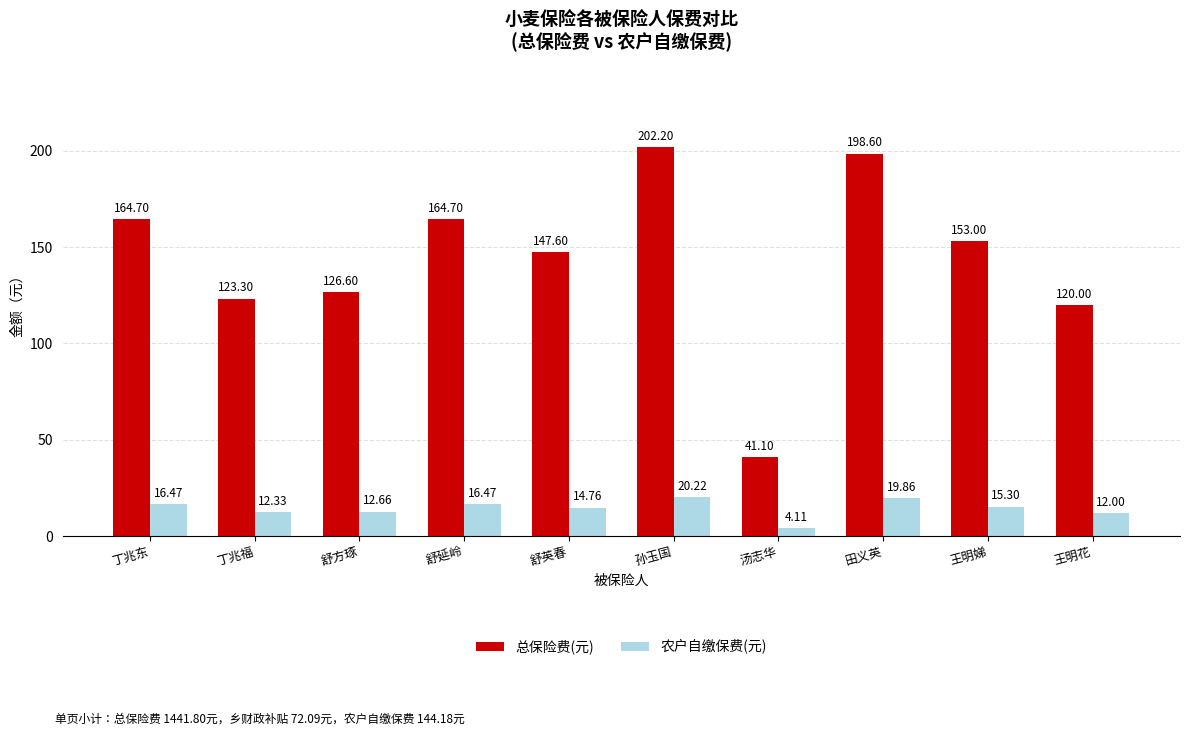

Reading right to left, transcribe all the data shown in this chart.

总保险费(元): 王明花=120.0	王明娣=153.0	田义英=198.6	汤志华=41.1	孙玉国=202.2	舒英春=147.6	舒延岭=164.7	舒方琢=126.6	丁兆福=123.3	丁兆东=164.7
农户自缴保费(元): 王明花=12.0	王明娣=15.3	田义英=19.9	汤志华=4.1	孙玉国=20.2	舒英春=14.8	舒延岭=16.5	舒方琢=12.7	丁兆福=12.3	丁兆东=16.5